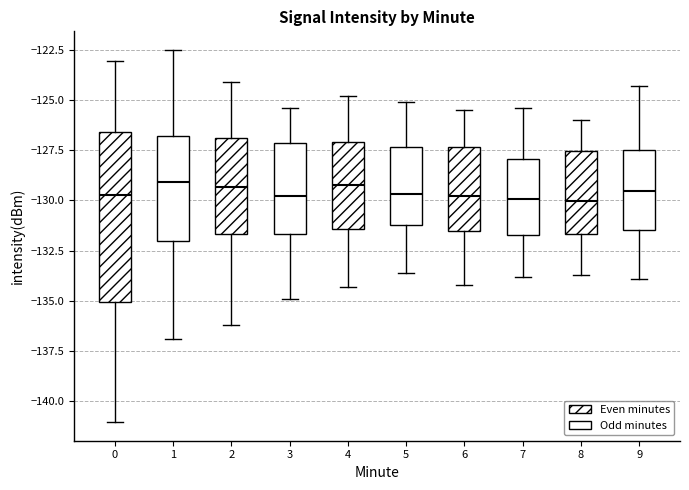

Reading left to right, transcribe this box plot: for each box, give where its median line is, the range the box spans, and where its two whiskers end, as read against the y-axis. The values are not printed on the chart, so give them approximately, as read against the axis.

0: median -129.5, box -135.0 to -126.5, whiskers -141.0 to -123.0
1: median -129.0, box -132.0 to -127.0, whiskers -137.0 to -122.5
2: median -129.5, box -131.5 to -127.0, whiskers -136.0 to -124.0
3: median -130.0, box -131.5 to -127.0, whiskers -135.0 to -125.5
4: median -129.0, box -131.5 to -127.0, whiskers -134.5 to -125.0
5: median -129.5, box -131.0 to -127.5, whiskers -133.5 to -125.0
6: median -130.0, box -131.5 to -127.5, whiskers -134.0 to -125.5
7: median -130.0, box -131.5 to -128.0, whiskers -134.0 to -125.5
8: median -130.0, box -131.5 to -127.5, whiskers -133.5 to -126.0
9: median -129.5, box -131.5 to -127.5, whiskers -134.0 to -124.5